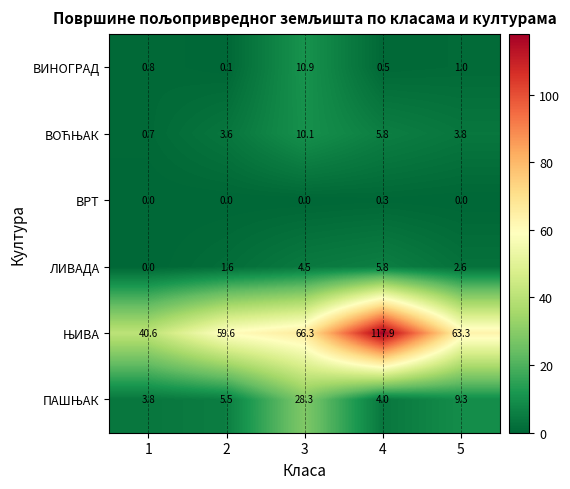

What is the difference between the highest and lowest values at 3?

66.3